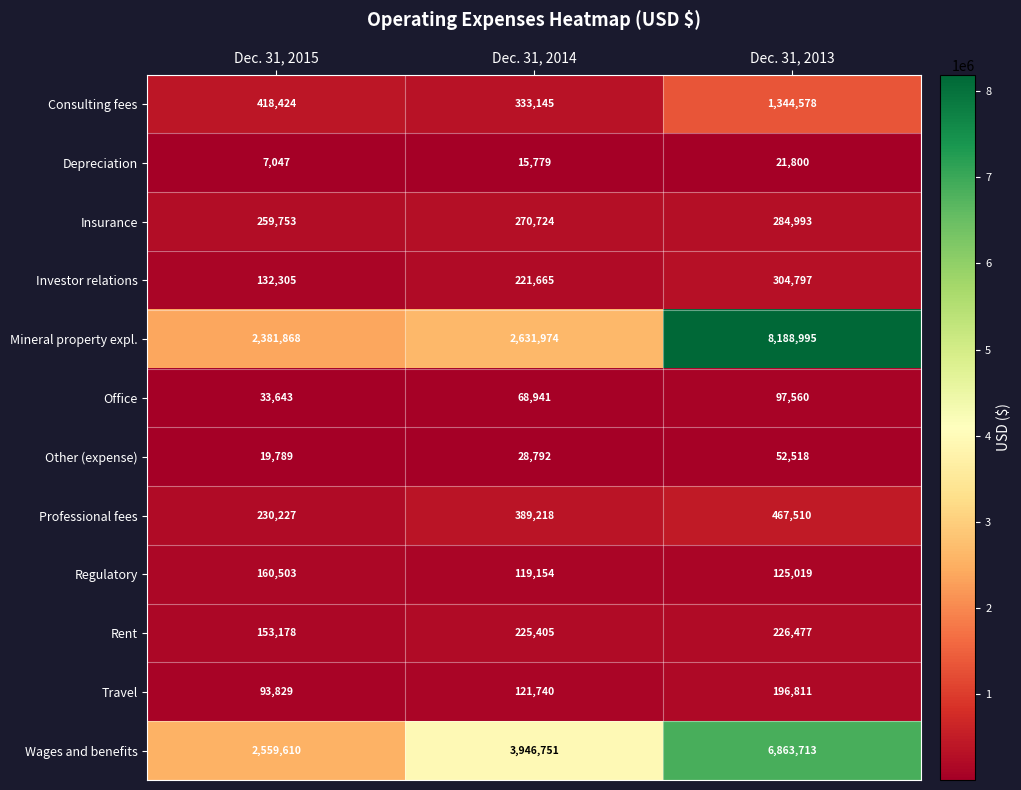

Between Dec. 31, 2015 and Dec. 31, 2014, which series saw the biggest shift?

Wages and benefits